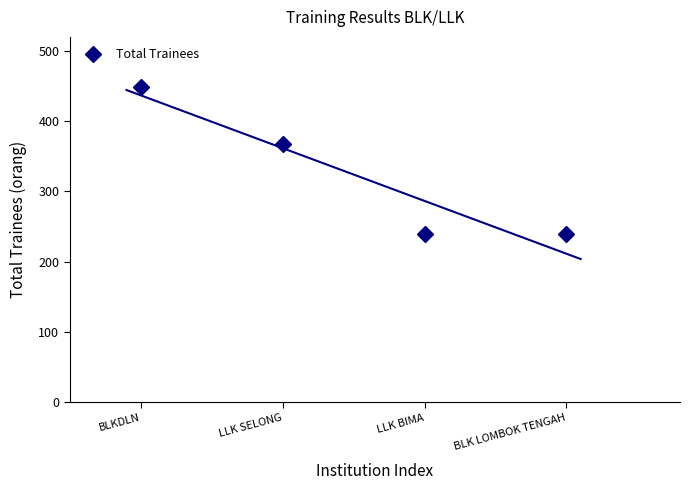

What position from the left is LLK SELONG?

2